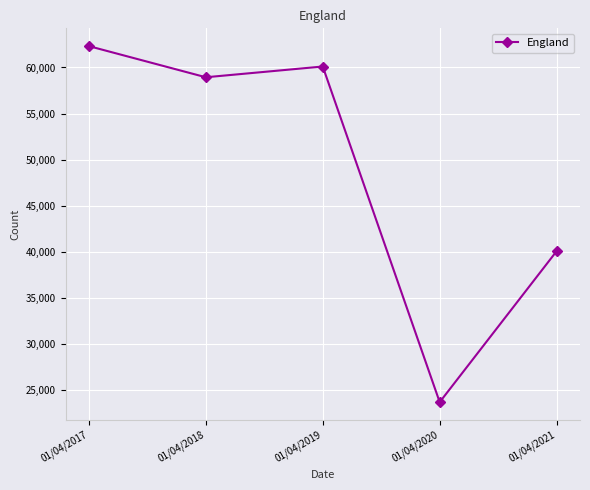

Reading right to left, what are all the values shown in this chart?

40061	23673	60107	58939	62318